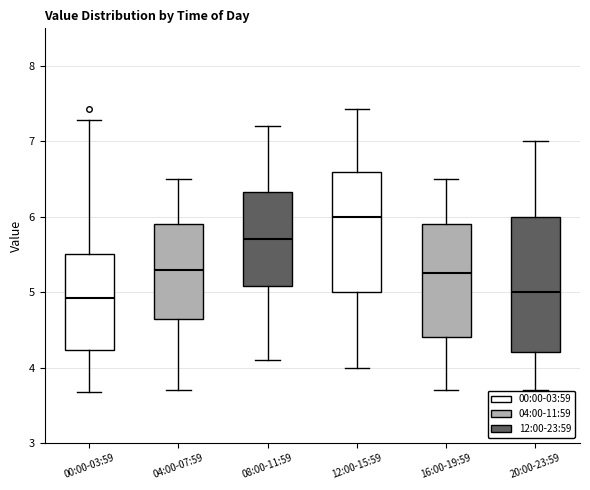

Reading left to right, read every box against the y-axis: the position of its median line, the range the box covers, and the ends of its whiskers. The values are not printed on the chart, so give them approximately, as read against the axis.

00:00-03:59: median 4.9, box 4.2 to 5.5, whiskers 3.7 to 7.3
04:00-07:59: median 5.3, box 4.7 to 5.9, whiskers 3.7 to 6.5
08:00-11:59: median 5.7, box 5.1 to 6.3, whiskers 4.1 to 7.2
12:00-15:59: median 6.0, box 5.0 to 6.6, whiskers 4.0 to 7.4
16:00-19:59: median 5.3, box 4.4 to 5.9, whiskers 3.7 to 6.5
20:00-23:59: median 5.0, box 4.2 to 6.0, whiskers 3.7 to 7.0